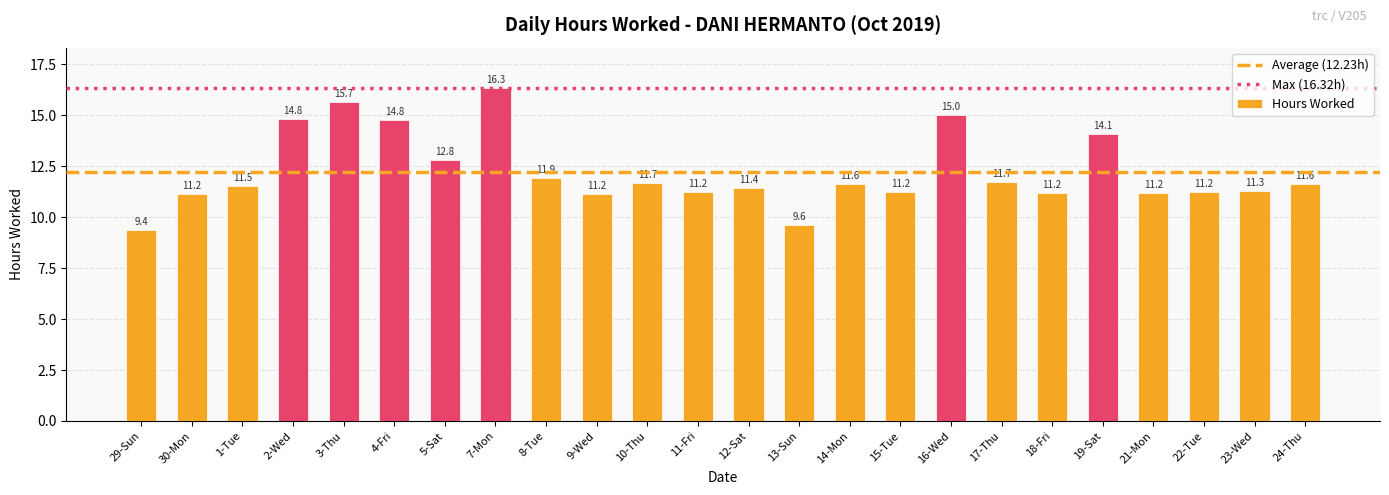

Approximately how many times larger is the value at 29-Sun compared to 14-Mon?

0.8